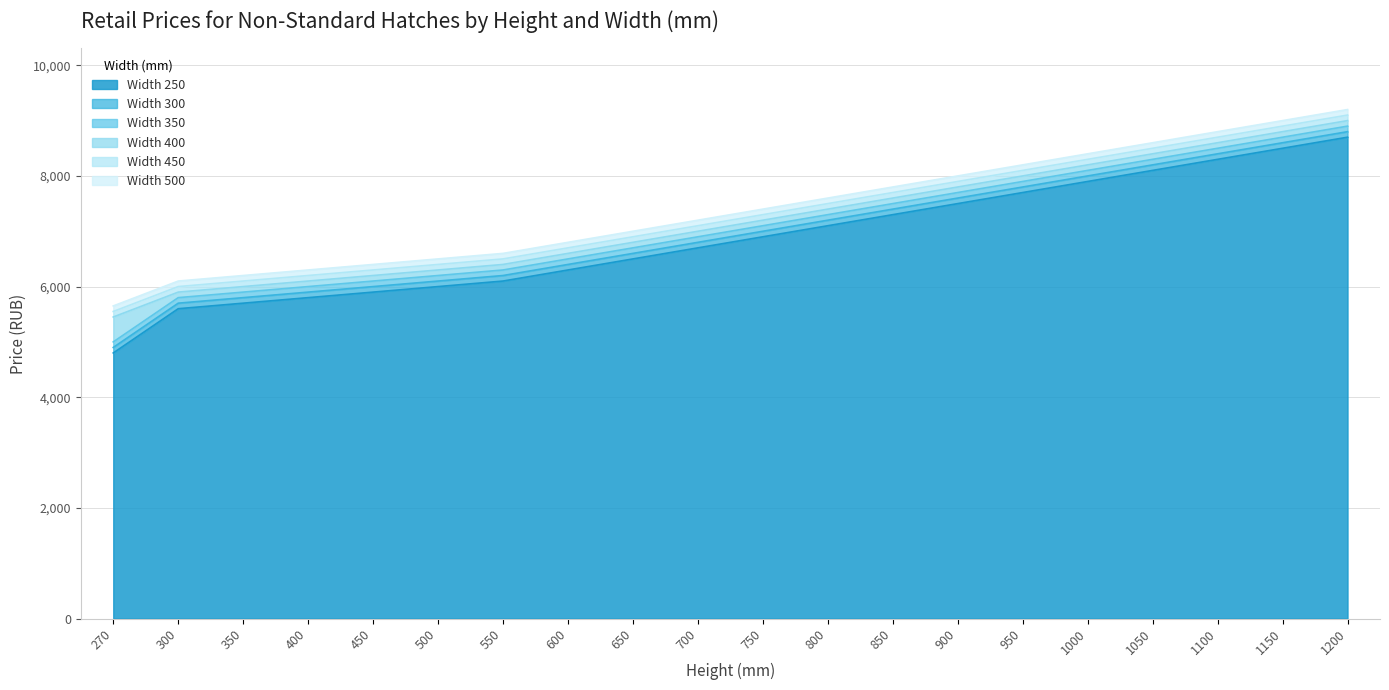

At which label is Width 300 closest to 6850?

700